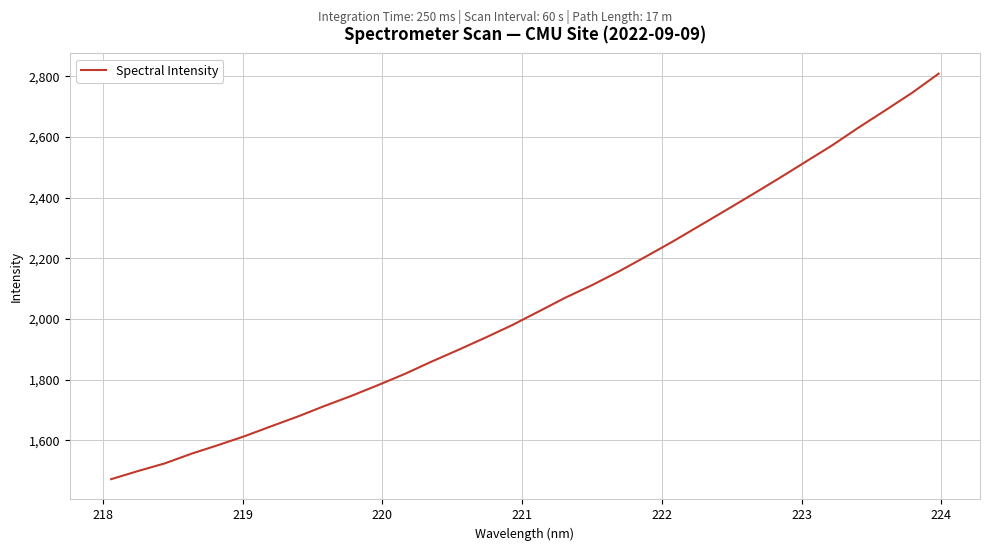

What is the difference between the second highest and second lowest values?

1246.1